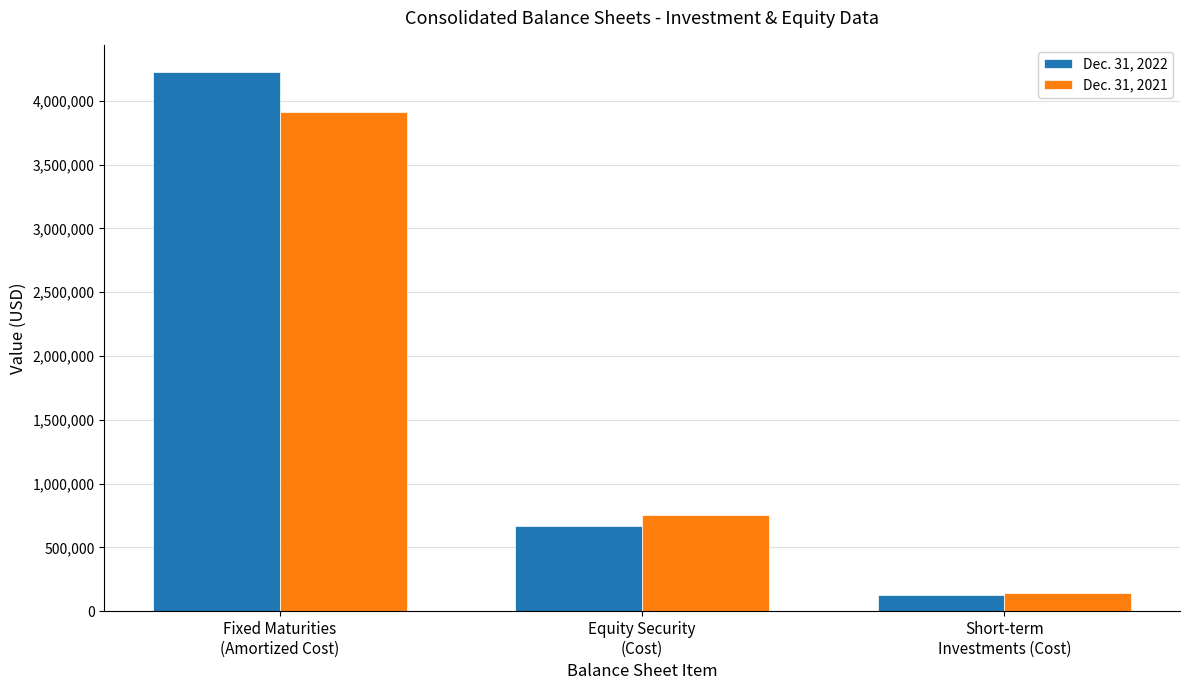

At which label does Dec. 31, 2021 first exceed 754536?

Fixed Maturities
(Amortized Cost)